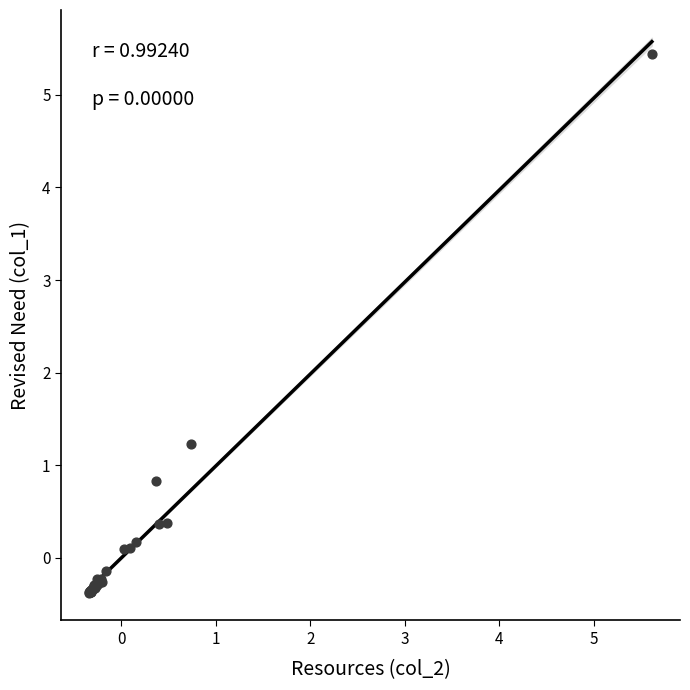

What Y value in the scatter plot is closest to 2?

1.2